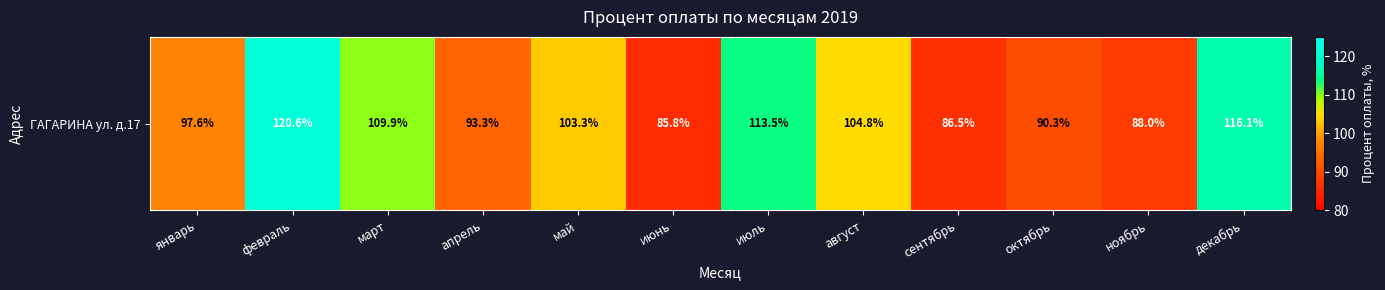

Reading left to right, transcribe all the data shown in this chart.

январь=97.6	февраль=120.6	март=109.9	апрель=93.3	май=103.3	июнь=85.8	июль=113.5	август=104.8	сентябрь=86.5	октябрь=90.3	ноябрь=88.0	декабрь=116.1